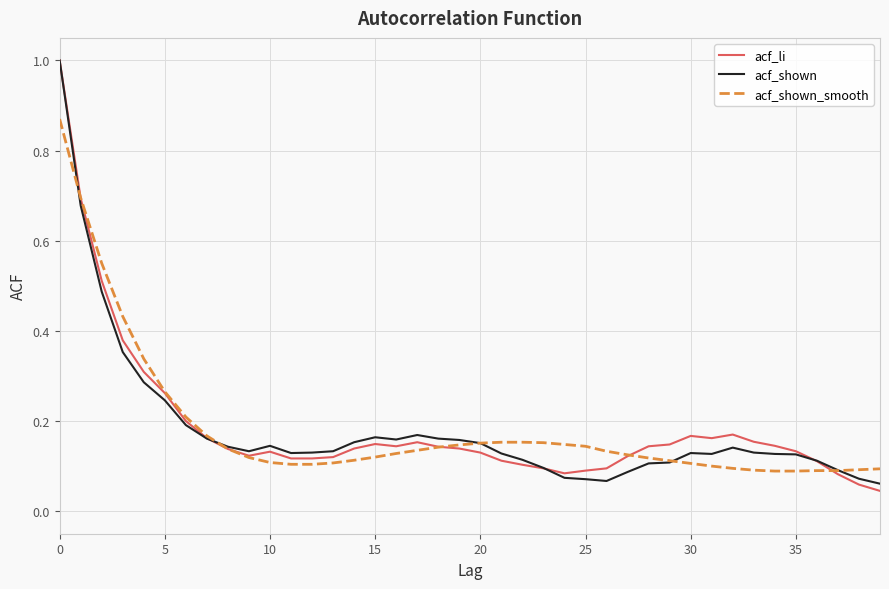

What is the highest value of the acf_li series?

1.0